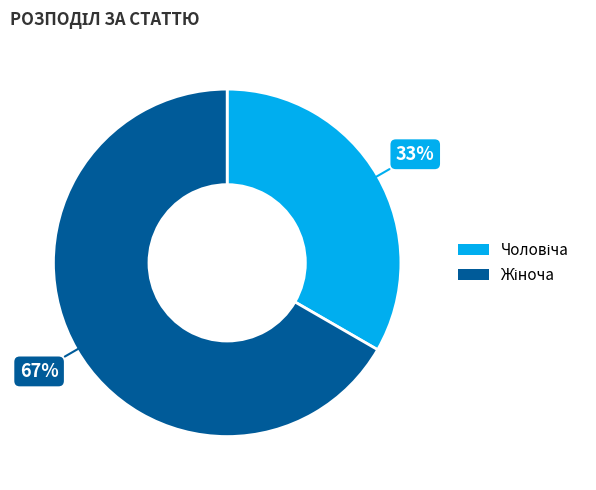

Is there any slice that represents more than half of the pie?

Yes